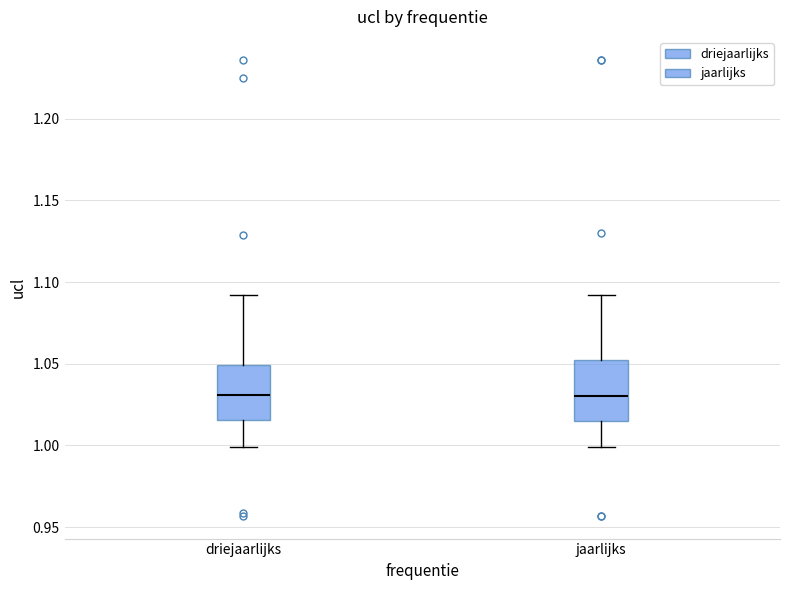

Where does the lower whisker of the box for jaarlijks end on the y-axis? The values are not printed on the chart, so give them approximately, as read against the axis.

1.000